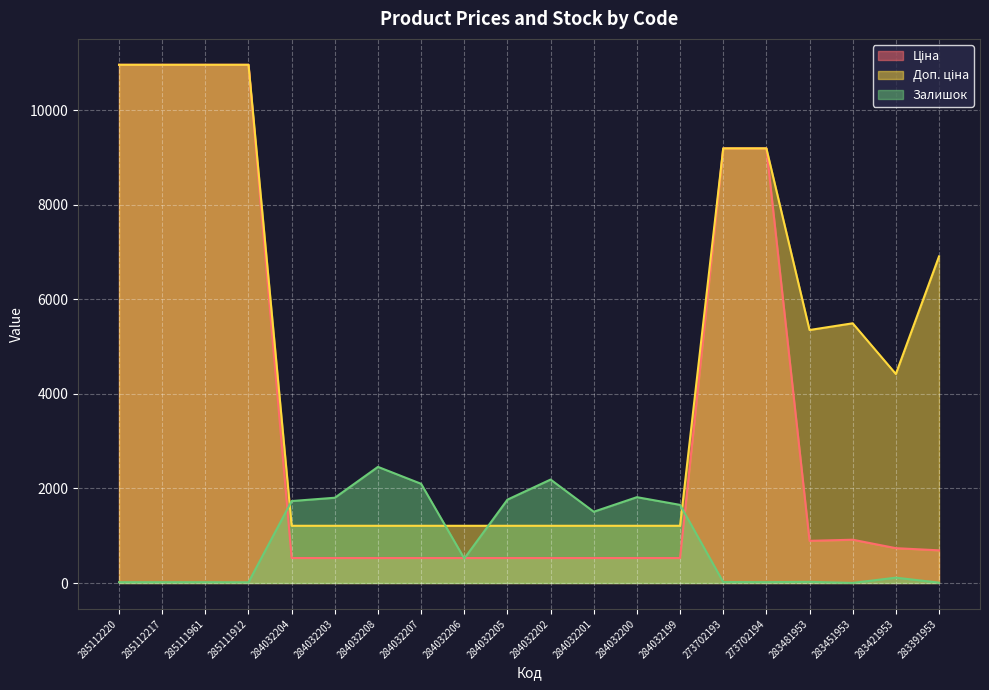

Which label corresponds to the smallest value in the chart?

283451953